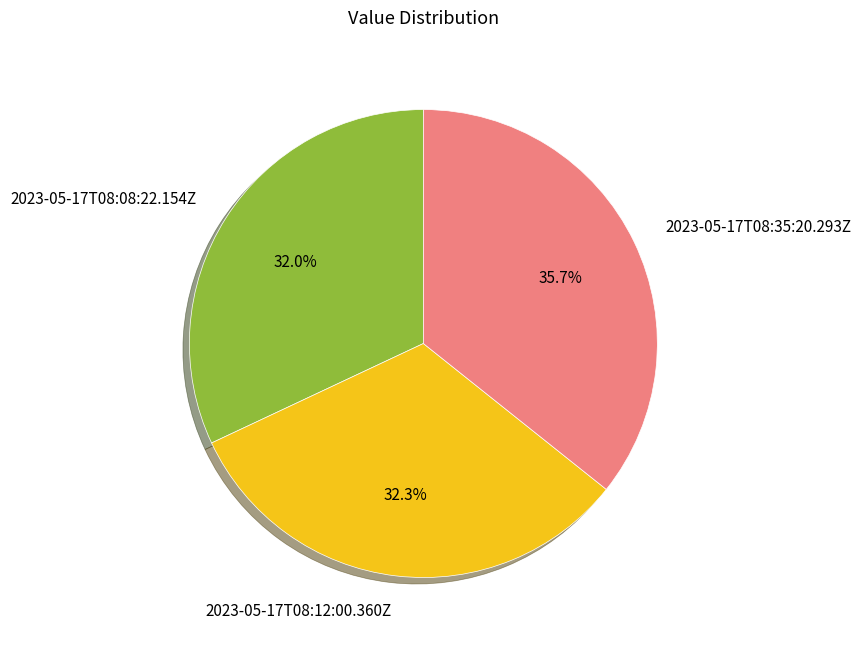

How many slices are in this pie chart?

3